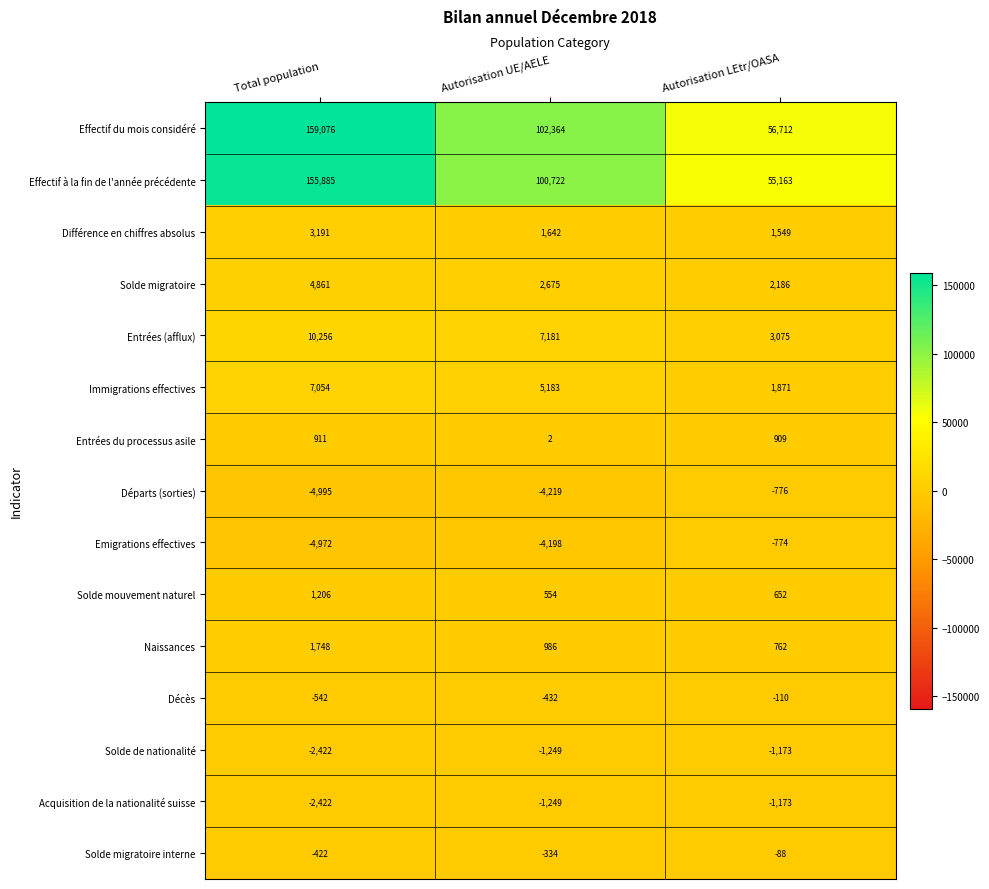

Read the Solde migratoire value at Total population.

4861